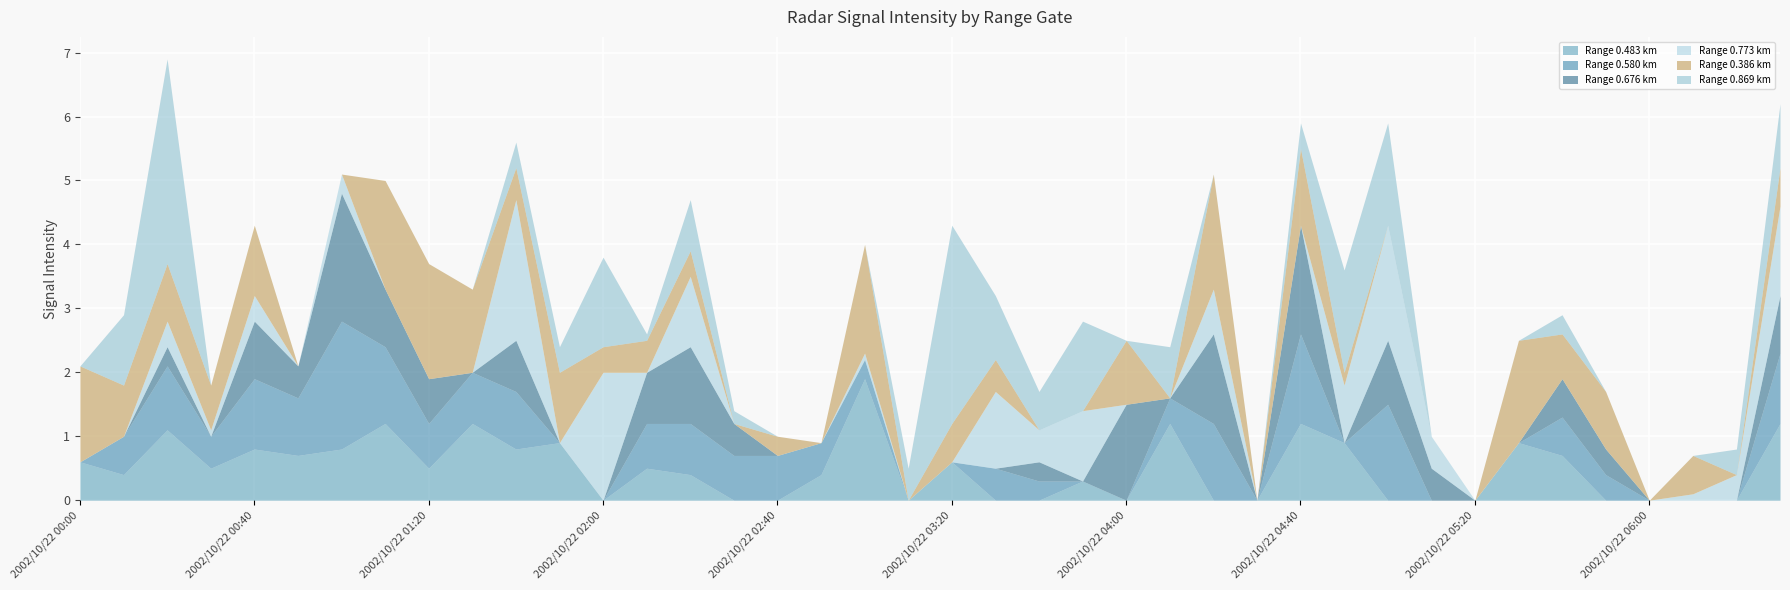

What is the sum of all 0.676 values?

16.9